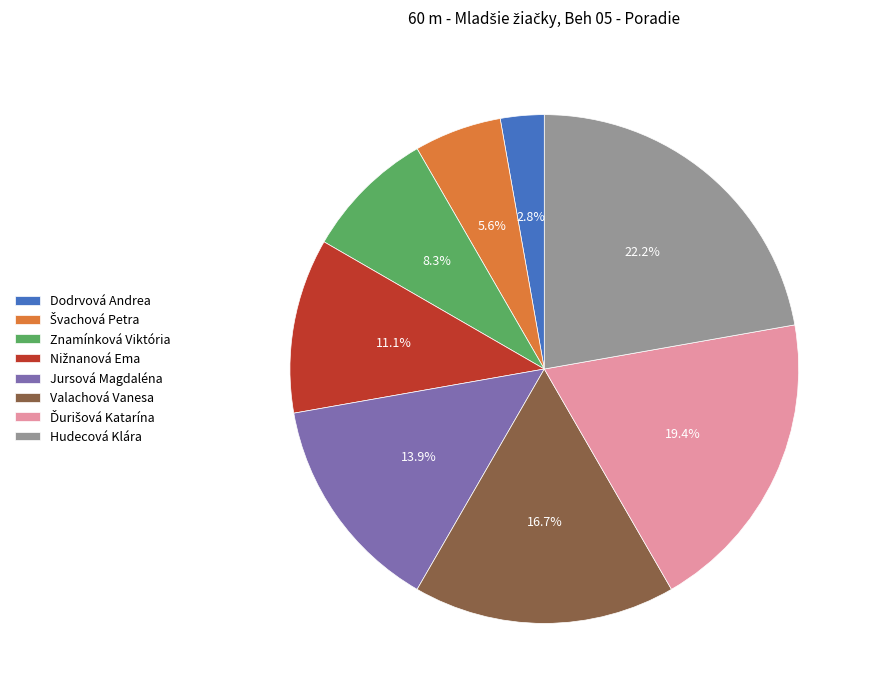

Combined, what portion of the pie is Znamínková Viktória and Jursová Magdaléna?

22.2%